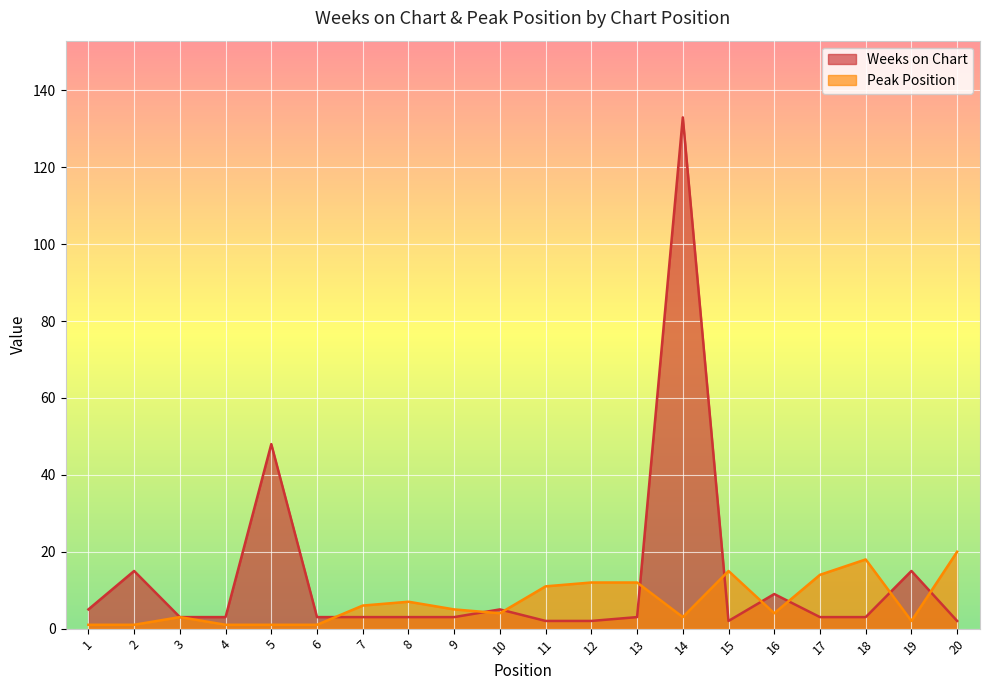

Reading left to right, what are all the values shown in this chart?

Weeks on Chart: 1=5	2=15	3=3	4=3	5=48	6=3	7=3	8=3	9=3	10=5	11=2	12=2	13=3	14=133	15=2	16=9	17=3	18=3	19=15	20=2
Peak Position: 1=1	2=1	3=3	4=1	5=1	6=1	7=6	8=7	9=5	10=4	11=11	12=12	13=12	14=3	15=15	16=4	17=14	18=18	19=2	20=20